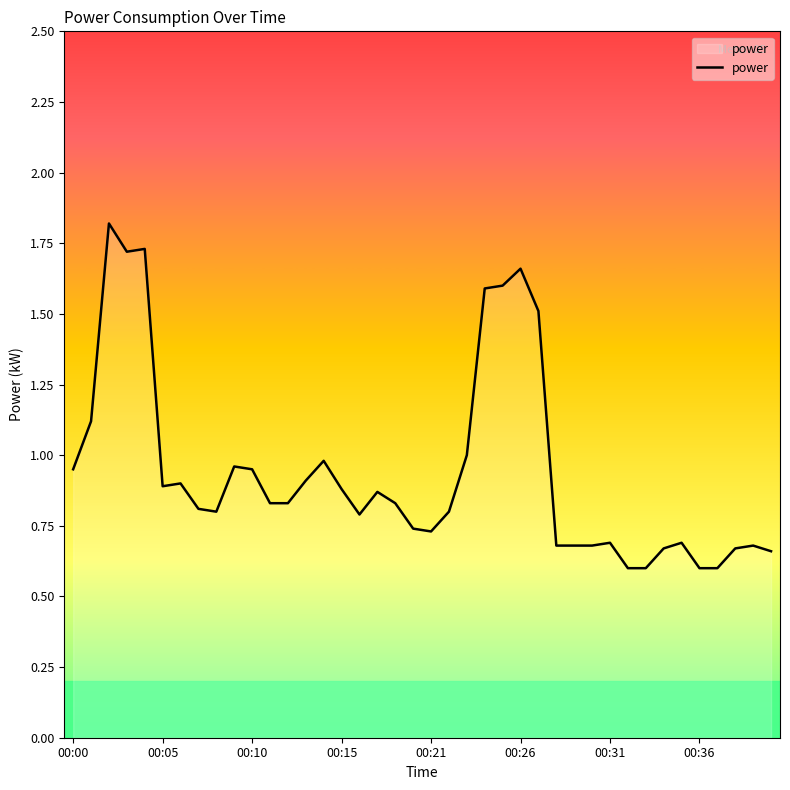

What is the minimum value shown in the chart?

0.6